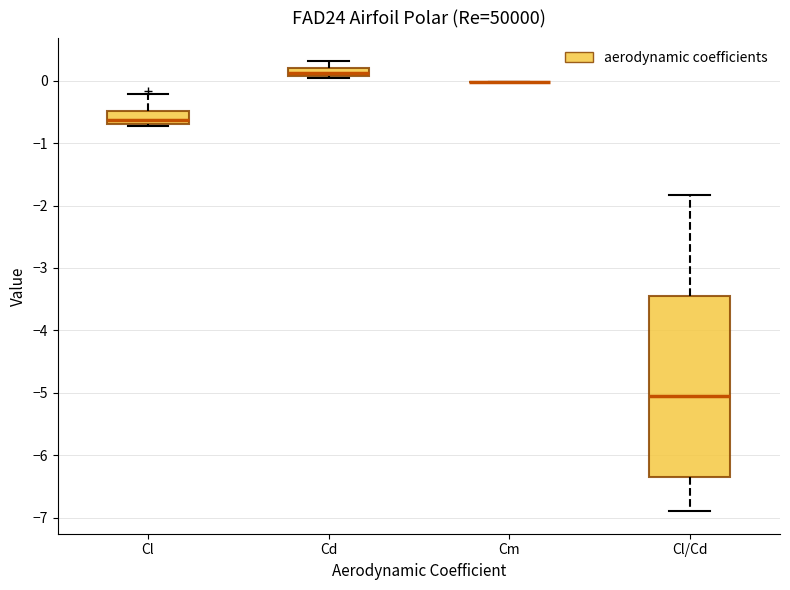

Which box is the tallest, from its lower edge to its upper edge?

Cl/Cd